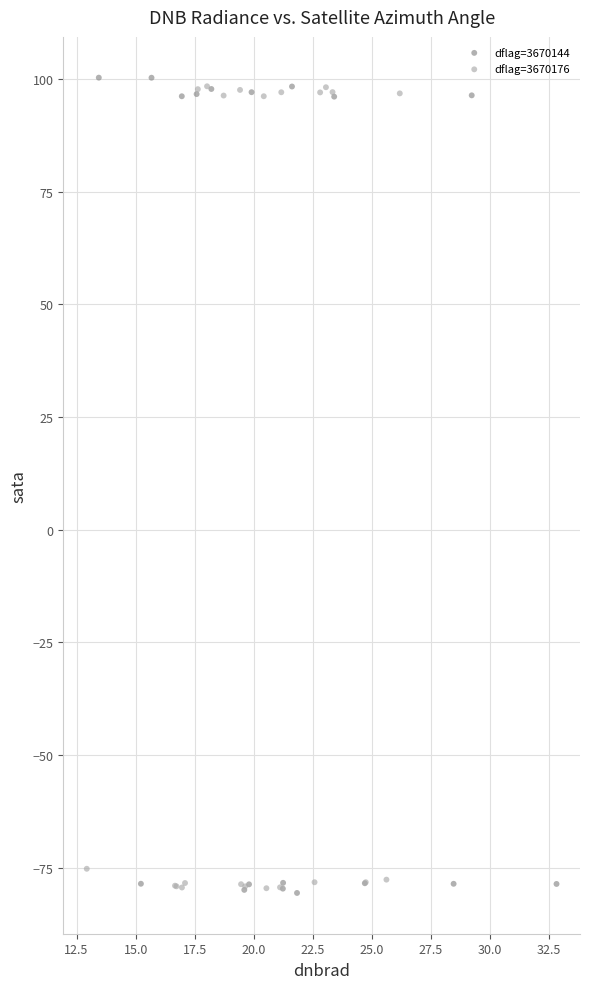

Which series has the widest spread of Y values?

dflag=3670144